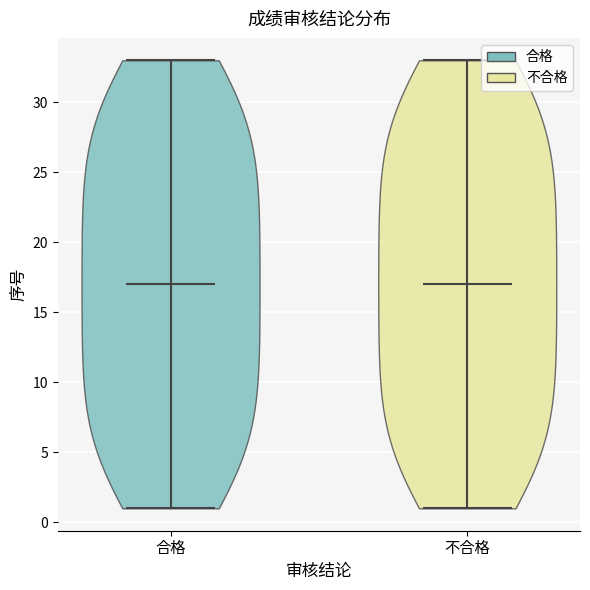

Reading left to right, read every violin against the y-axis: where its median line is, and the lowest and highest points it reaches. The values are not printed on the chart, so give them approximately, as read against the axis.

合格: median line 17, lowest point 1, highest point 33
不合格: median line 17, lowest point 1, highest point 33